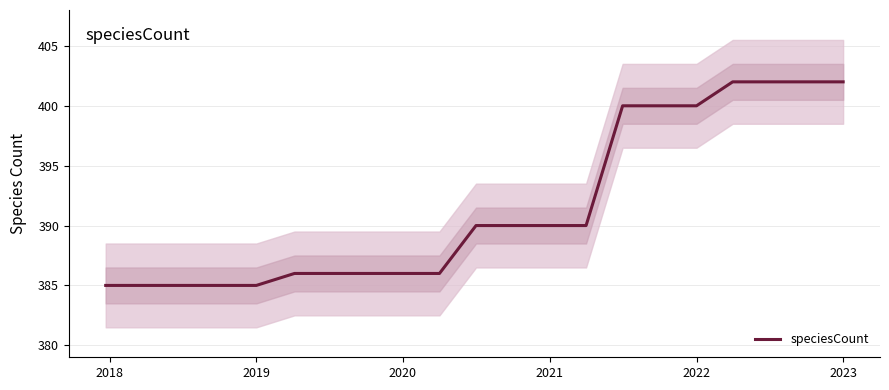

How many lines are shown in the chart?

1